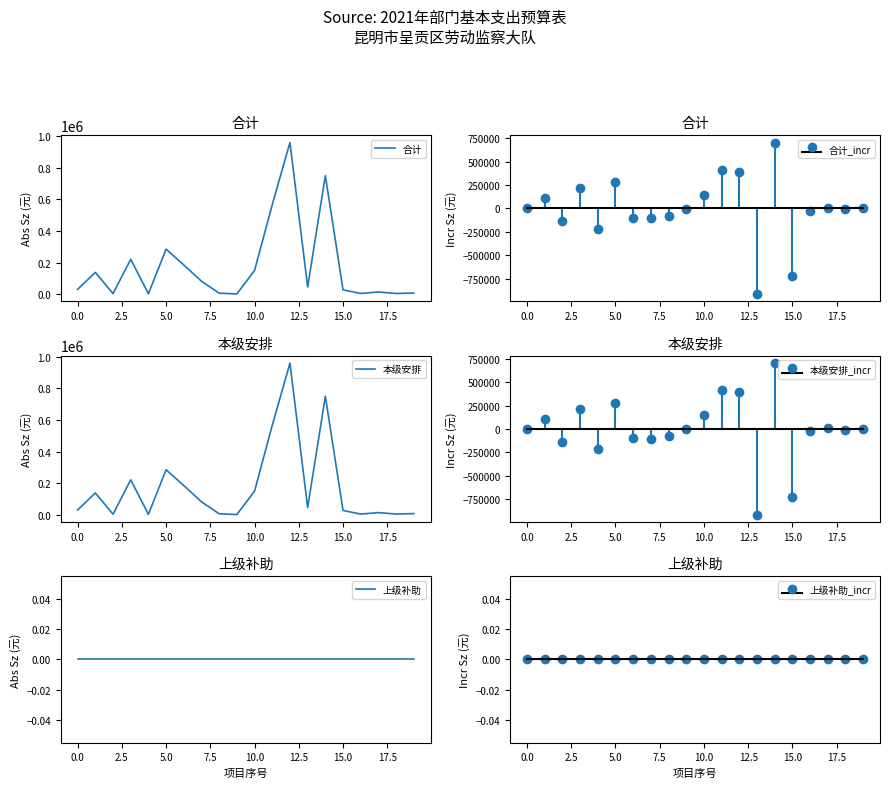

Reading left to right, extract all data points from this chart.

合计: 30510.5	138000.0	3360.0	220800.0	2700.0	285000.0	184695.0	81960.0	6180.0	1566.0	150000.0	566100.0	959424.0	45000.0	750000.0	27000.0	4500.0	13800.0	4500.0	7500.0
本级安排: 30510.5	138000.0	3360.0	220800.0	2700.0	285000.0	184695.0	81960.0	6180.0	1566.0	150000.0	566100.0	959424.0	45000.0	750000.0	27000.0	4500.0	13800.0	4500.0	7500.0
上级补助: 0.0	0.0	0.0	0.0	0.0	0.0	0.0	0.0	0.0	0.0	0.0	0.0	0.0	0.0	0.0	0.0	0.0	0.0	0.0	0.0